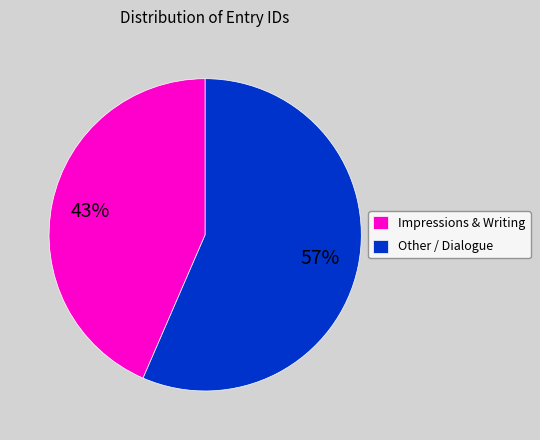

How many segments does this pie chart have?

2